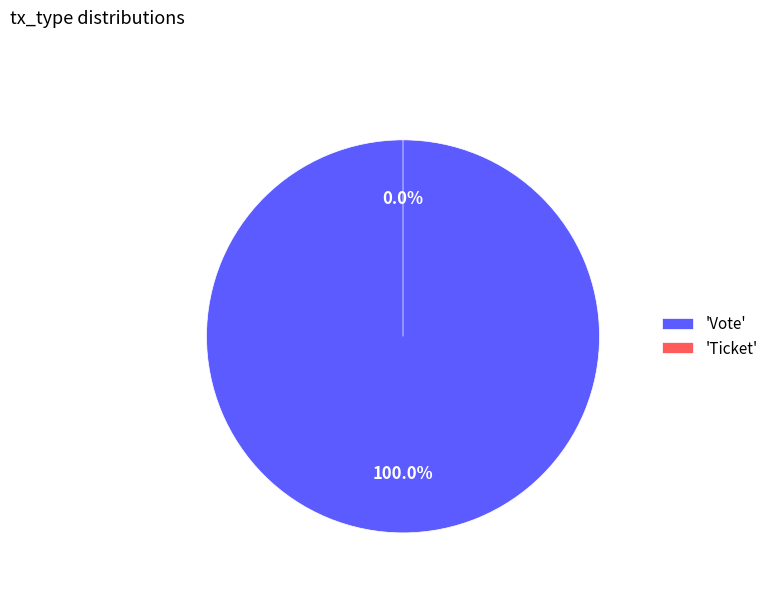

Rank the categories by value from highest to lowest.

Vote, Ticket